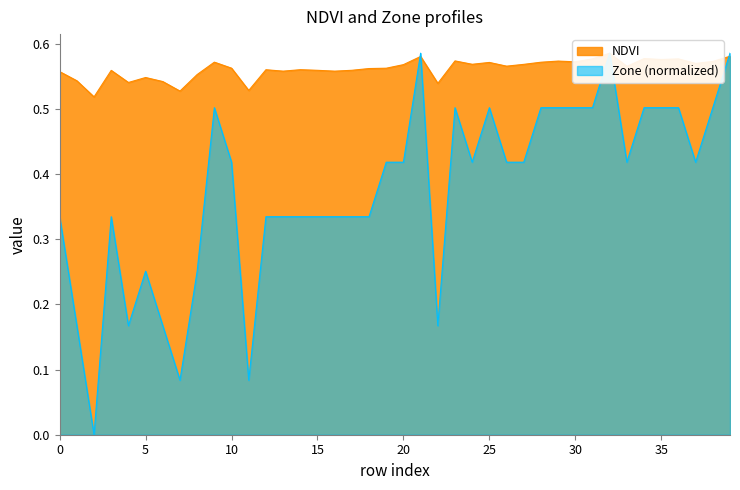

Which series has the largest total across all categories?

NDVI